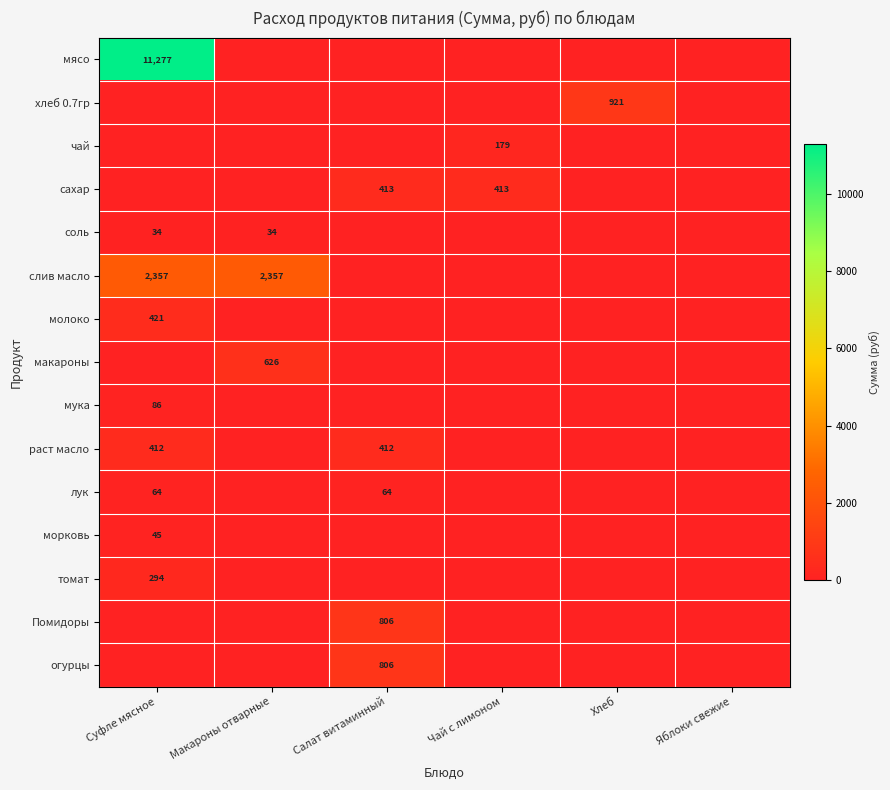

What is the maximum value shown in the chart?

11277.0